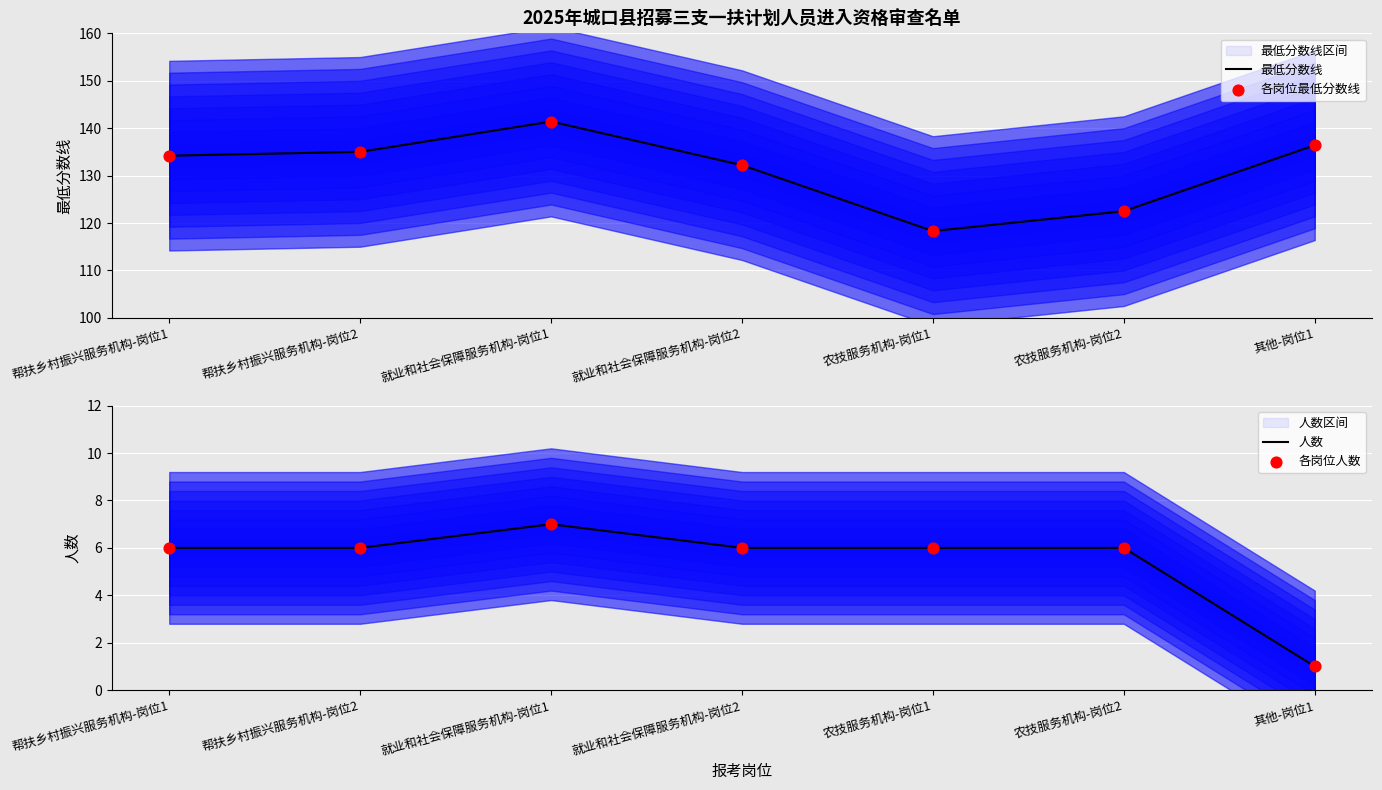

At how many categories does at least one series exceed 18?

7